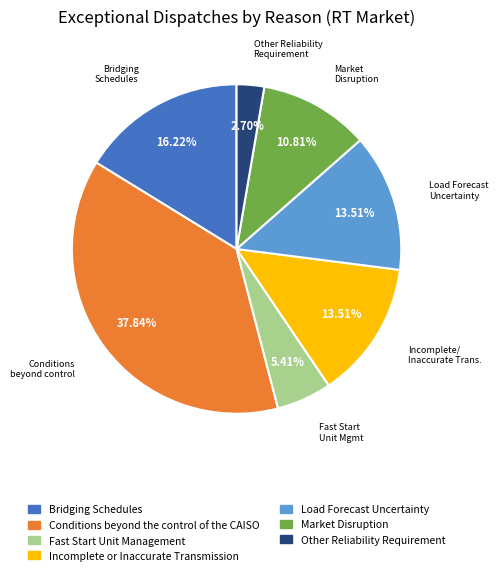

What percentage is the Load Forecast Uncertainty slice, to the nearest percent?

14%